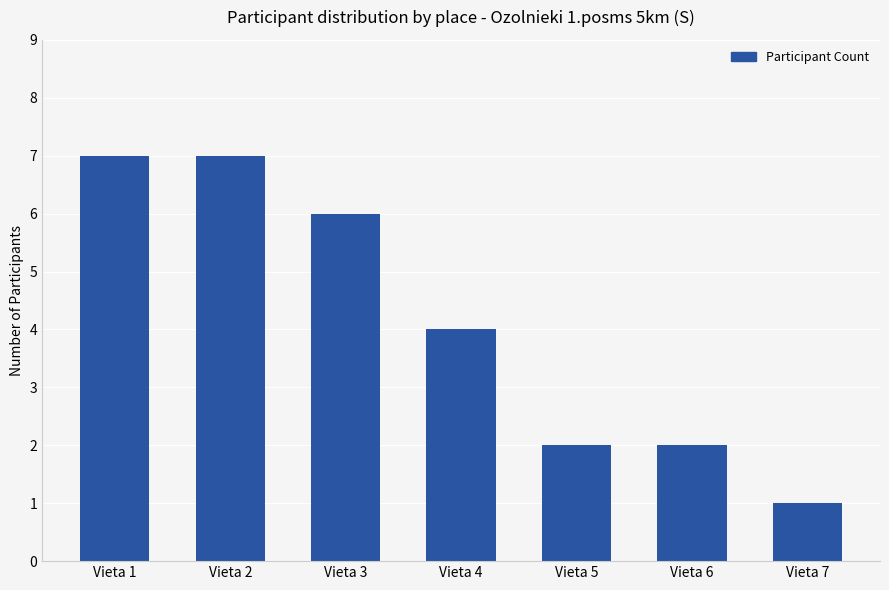

How many categories are shown in the chart?

7